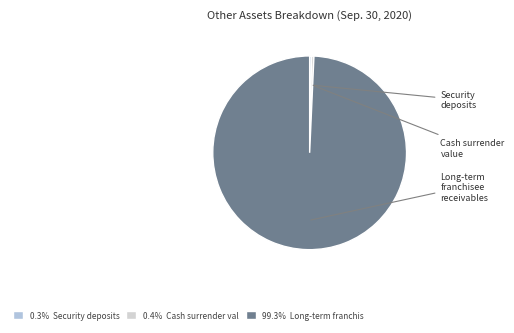

What is the smallest slice in the pie chart?

Security deposits